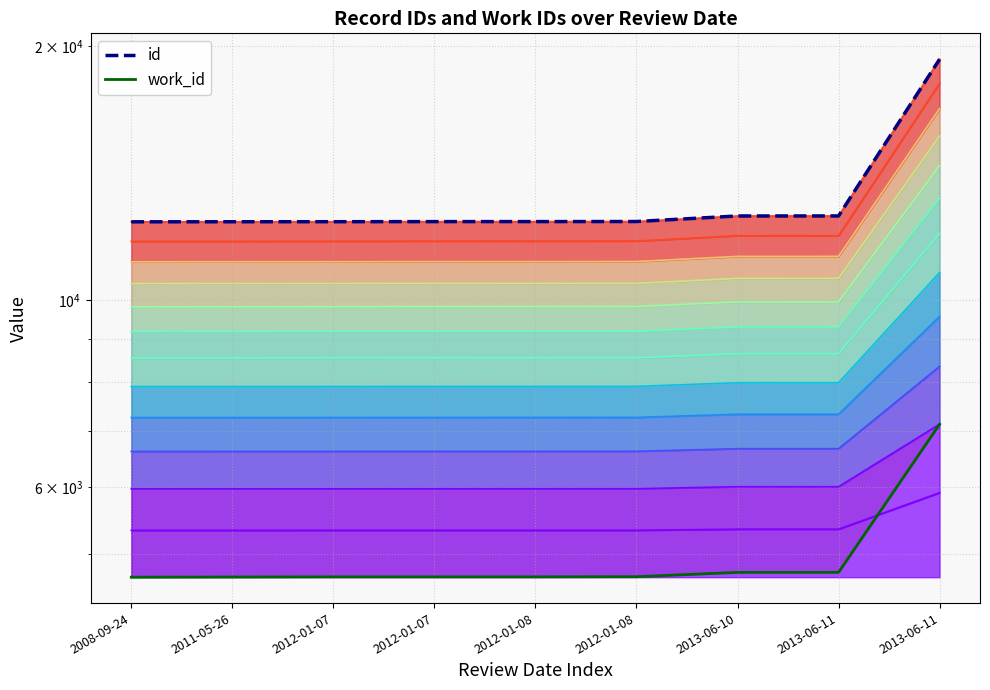

How many series are shown in this chart?

2